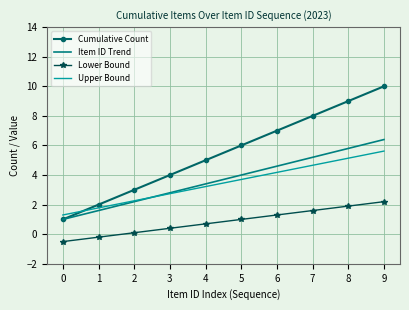

What is the difference between the second highest and second lowest values in the Lower Bound series?

2.1